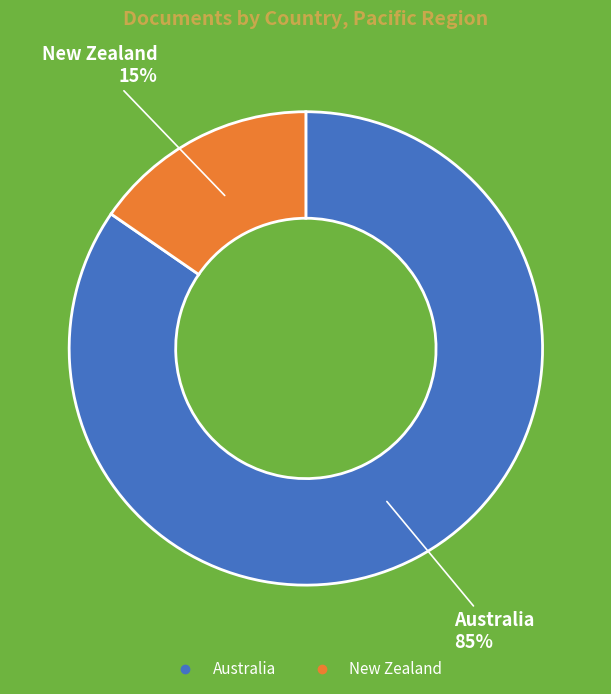

Which slice is the smallest?

New Zealand